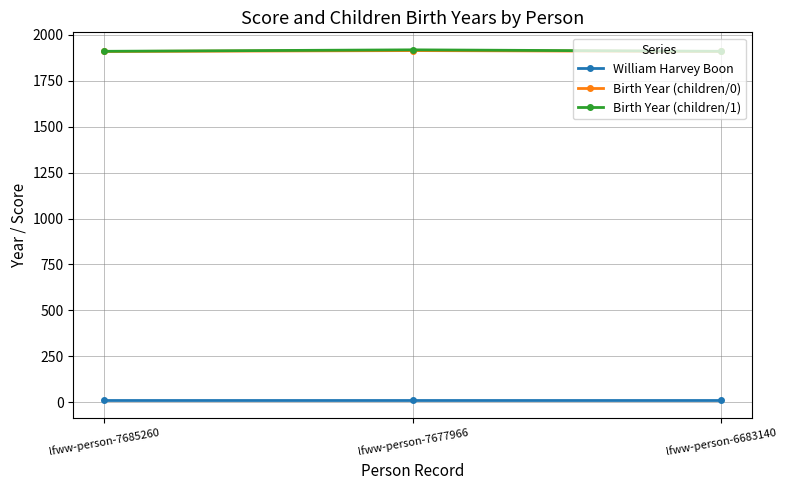

Is the value of Birth Year (children/0) at lfww-person-7685260 greater than the value of William Harvey Boon at lfww-person-7677966?

Yes